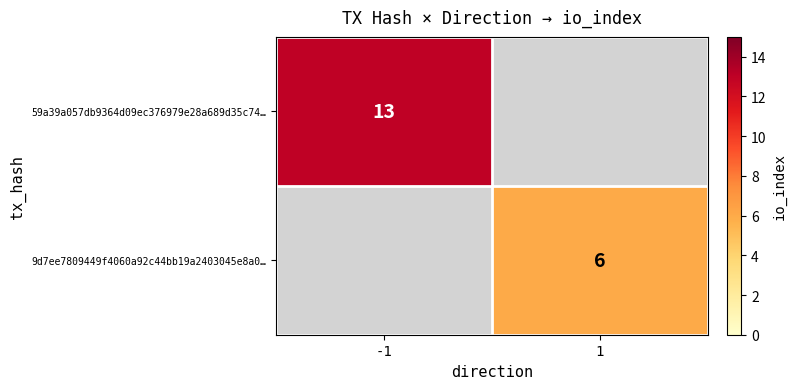

Is it true that 59a39a057db9364d09ec376979e28a689d35c74… equals 7 at -1?

False